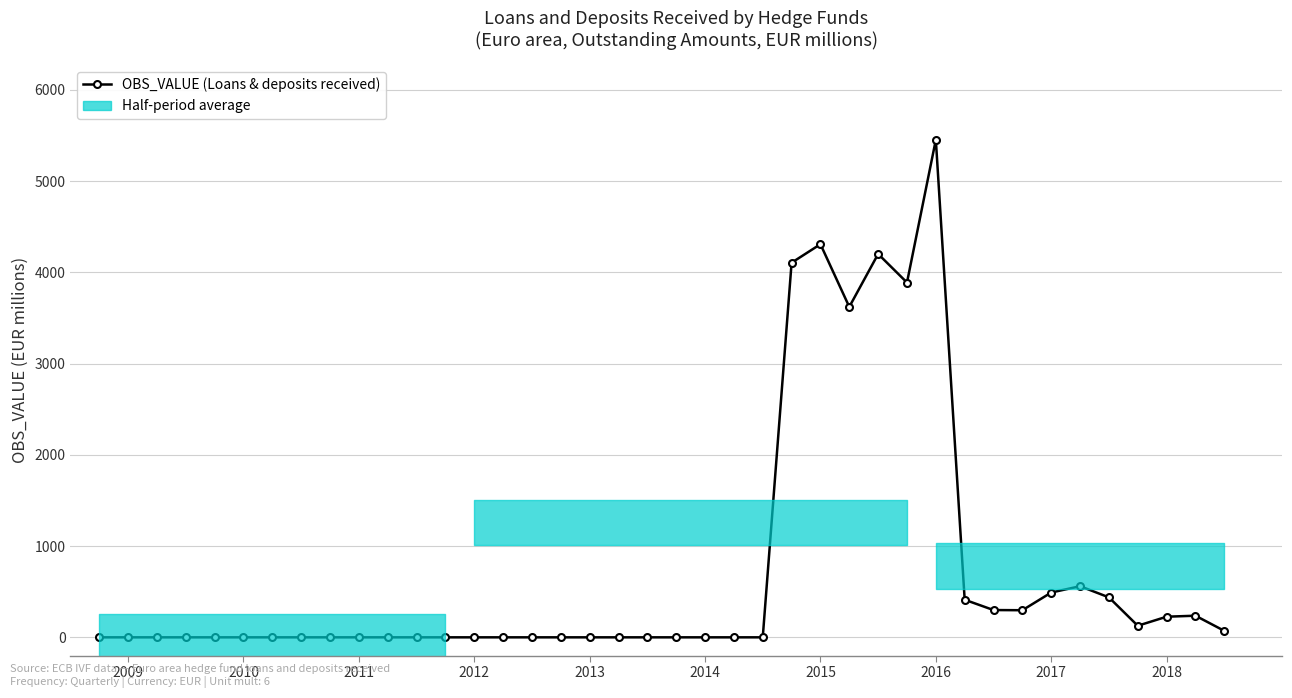

Is it true that the value at 2017 is 3057.7?

False